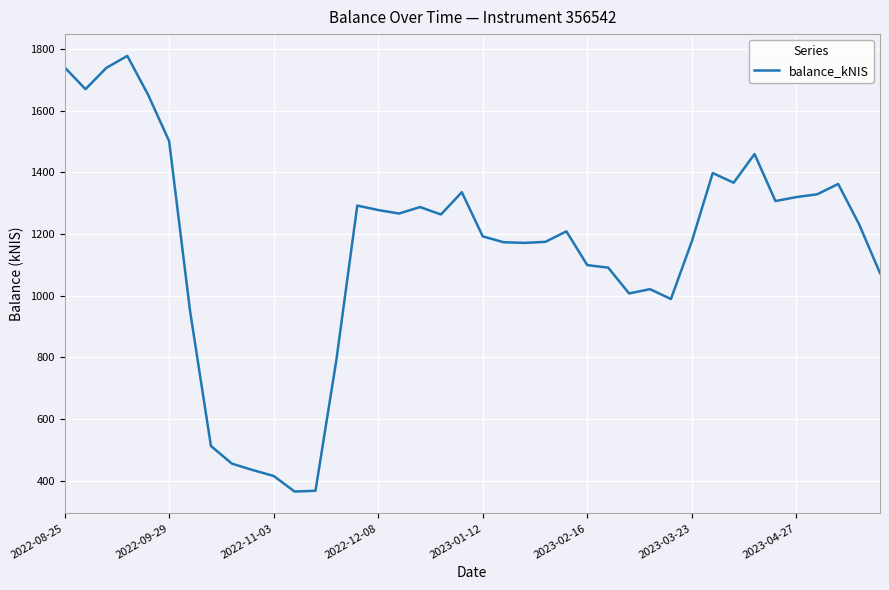

What is the greatest value displayed?

1778.0